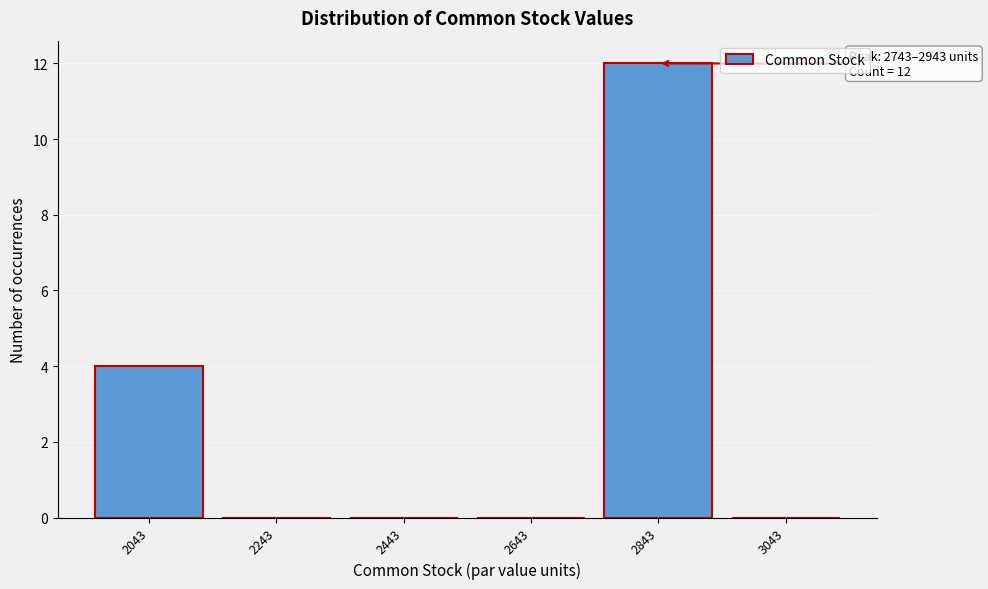

Reading left to right, what are all the values shown in this chart?

2043=4	2243=0	2443=0	2643=0	2843=12	3043=0